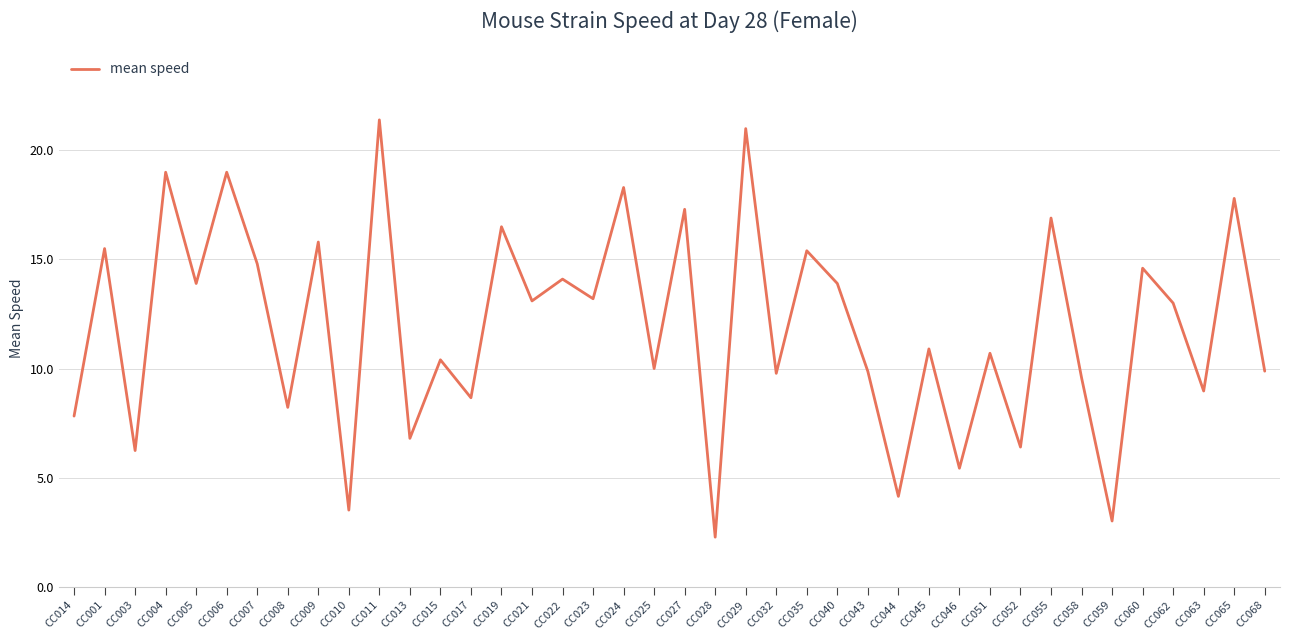

Where is the first local maximum?

CC001